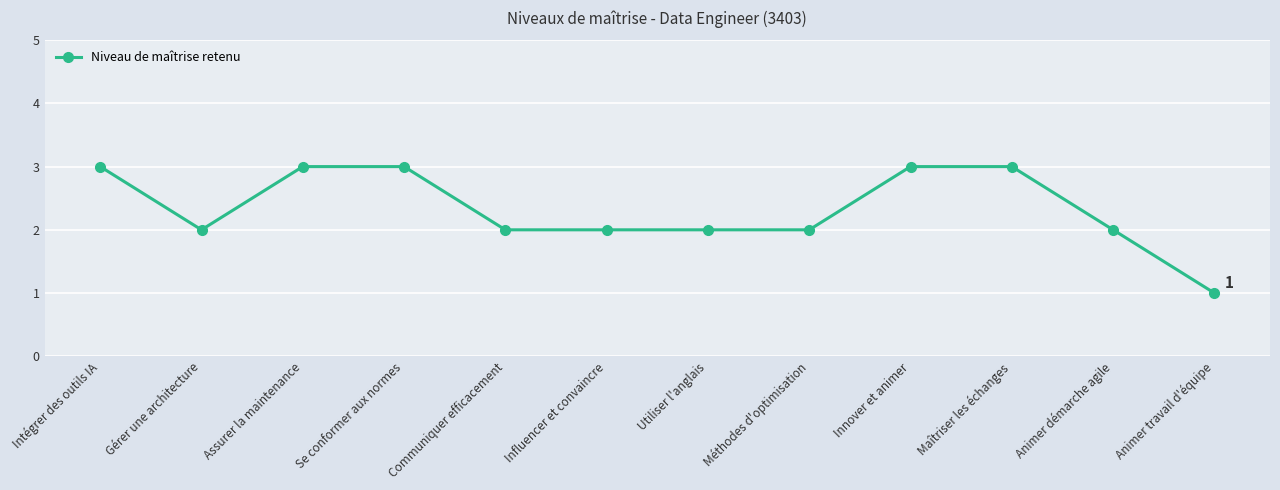

The chart shows a value of 2 at Animer démarche agile. True or false?

True